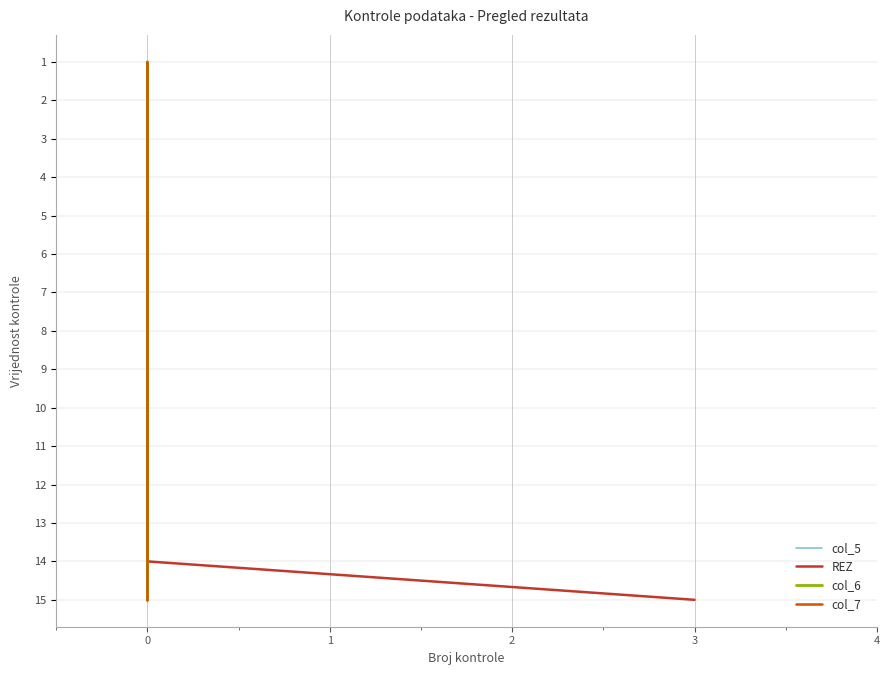

The value of col_6 at 0 is 12. True or false?

True